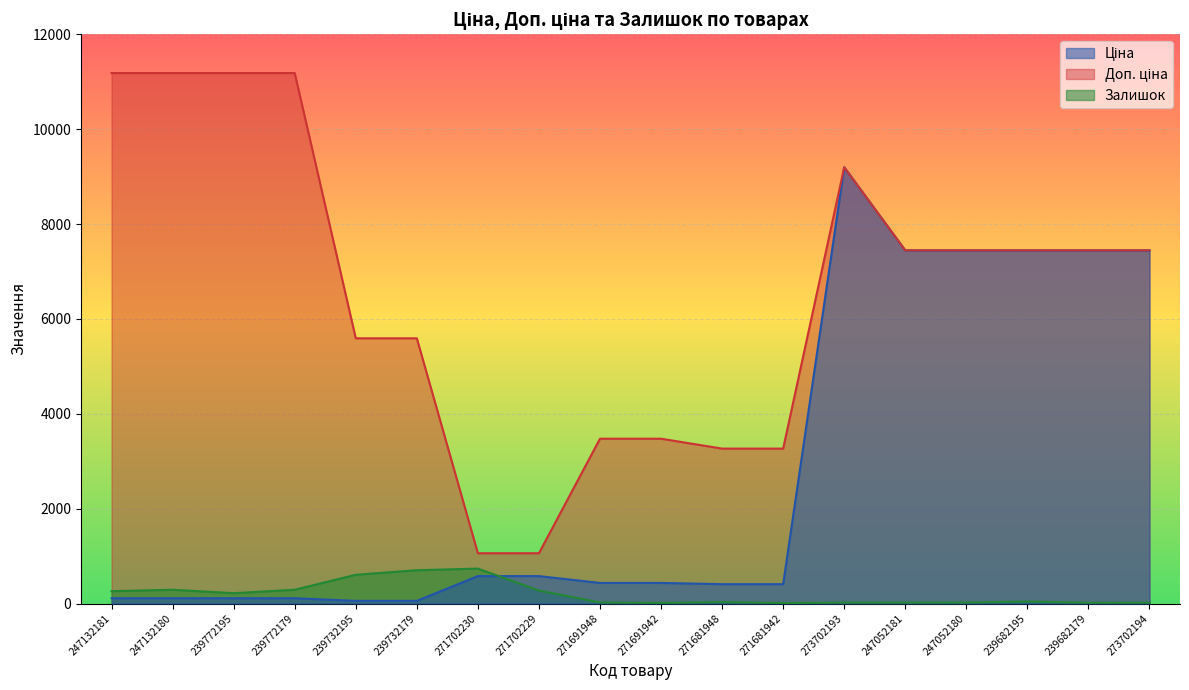

What is the greatest value displayed?

11182.0